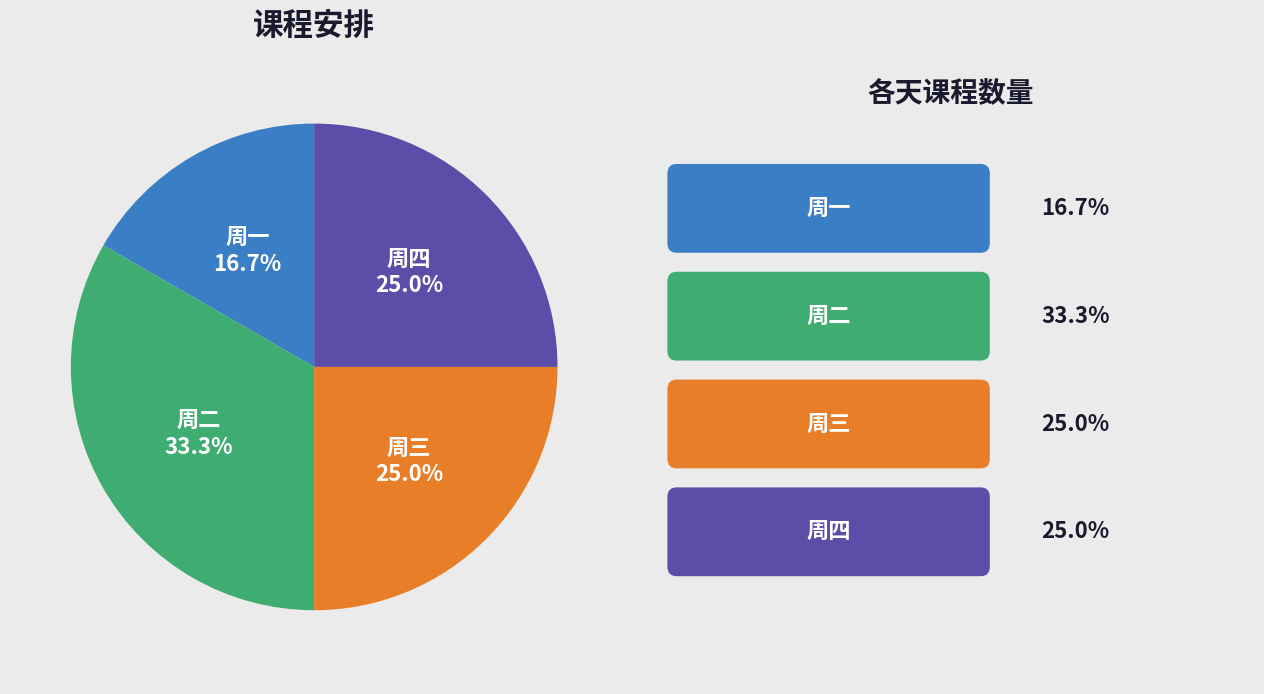

Do 周四 and 周一 together represent more than half of the pie?

No